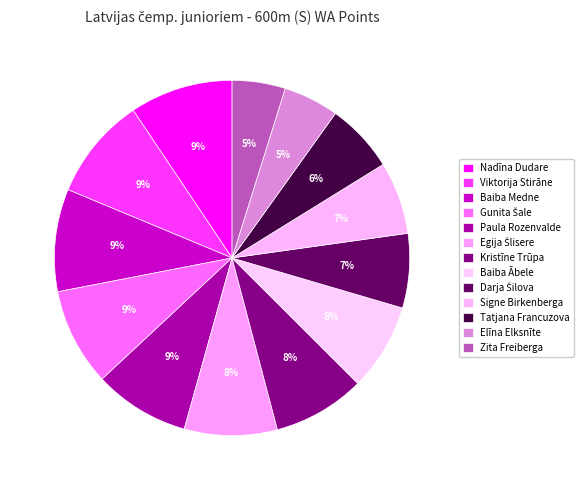

Which slice is the smallest?

Zita Freiberga